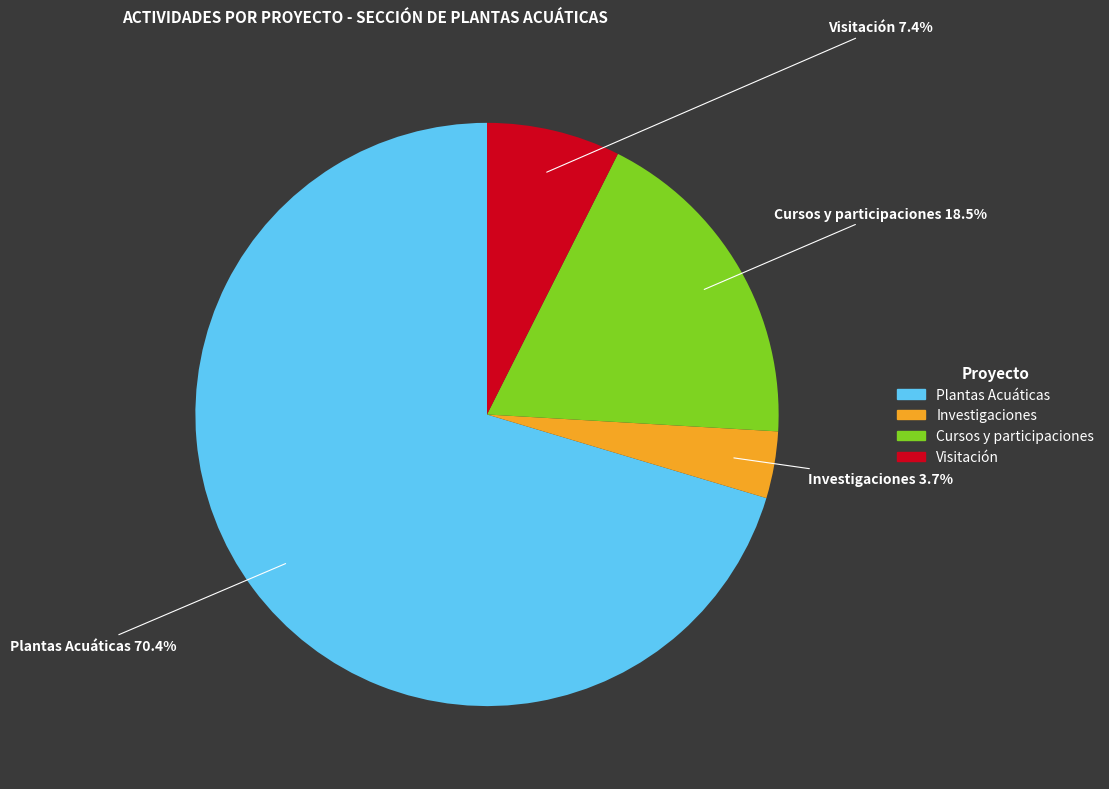

Is Cursos y participaciones the majority of the pie?

No